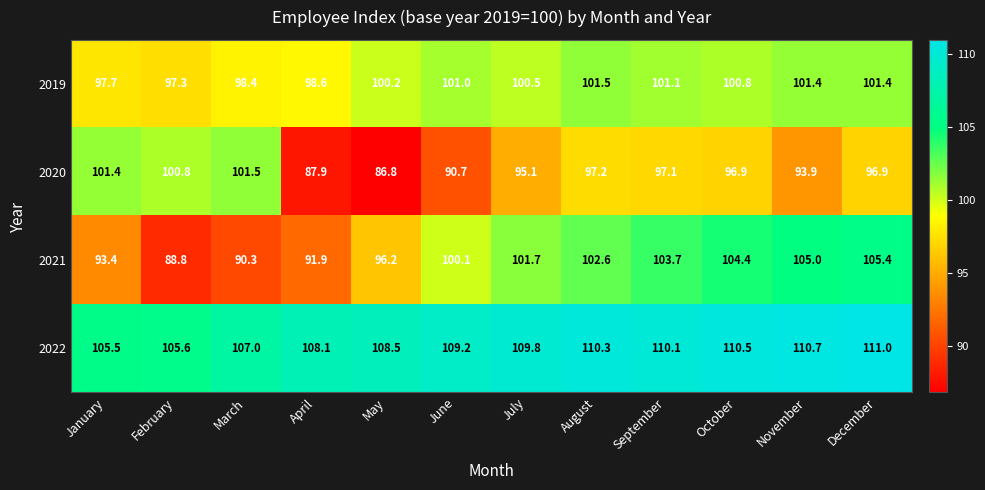

At how many categories does at least one series exceed 102?

12